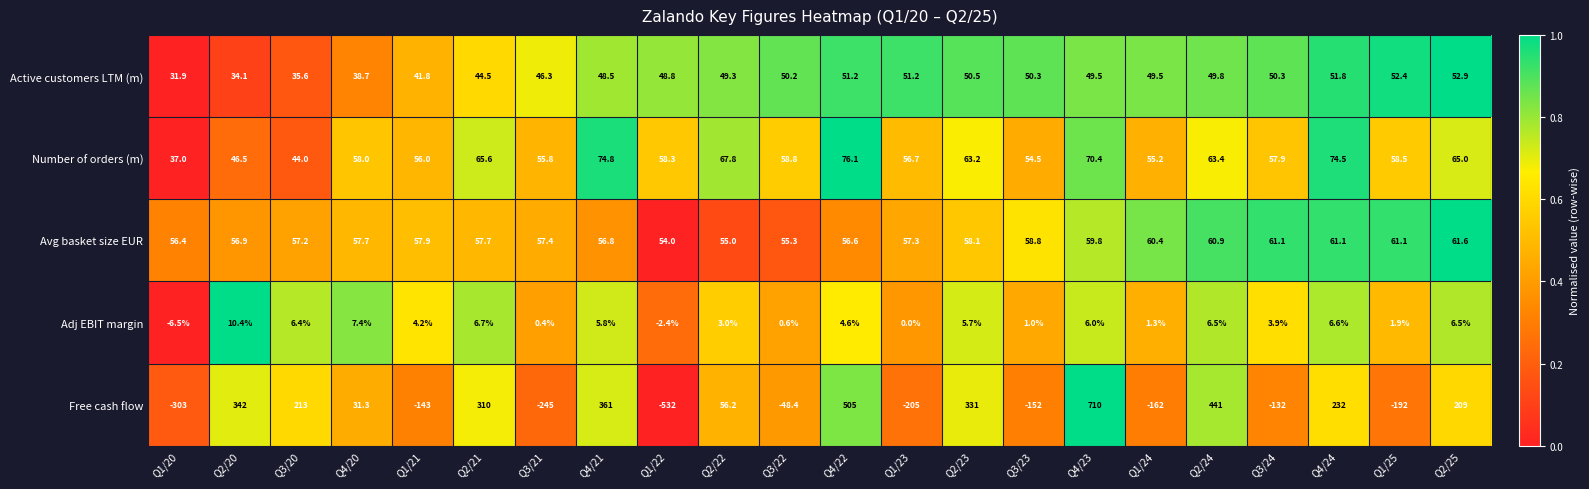

At how many categories does at least one series exceed 0?

22